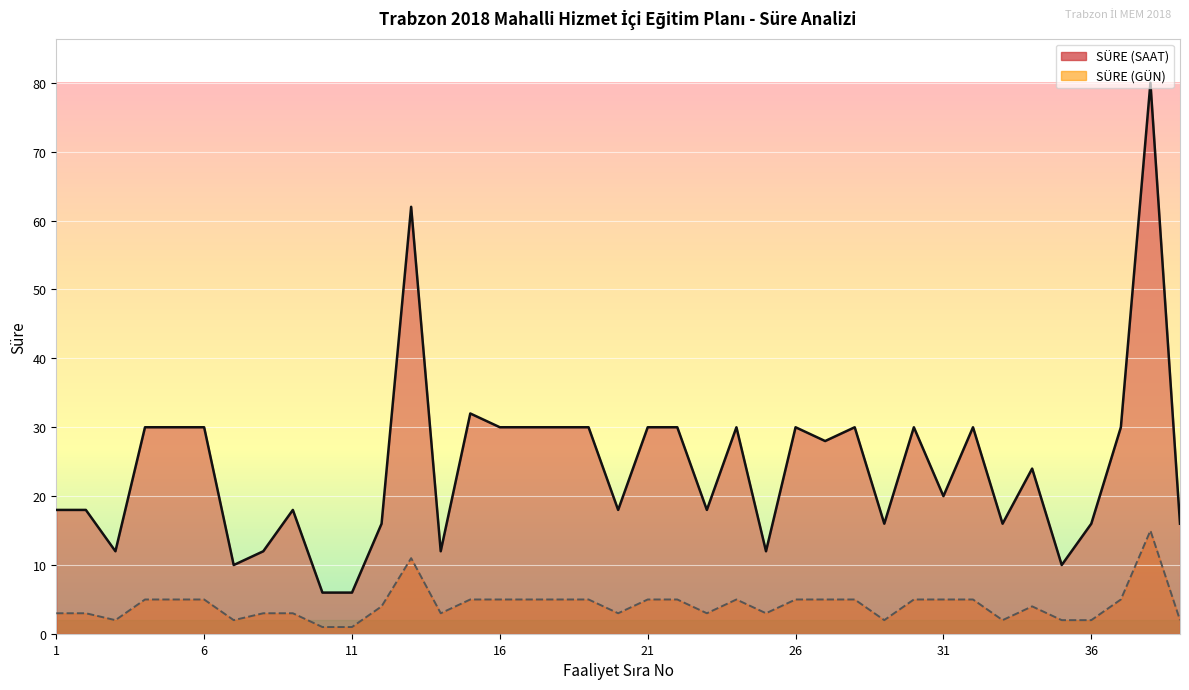

What is the approximate value of SÜRE (SAAT) at 1, to the nearest 10?

20